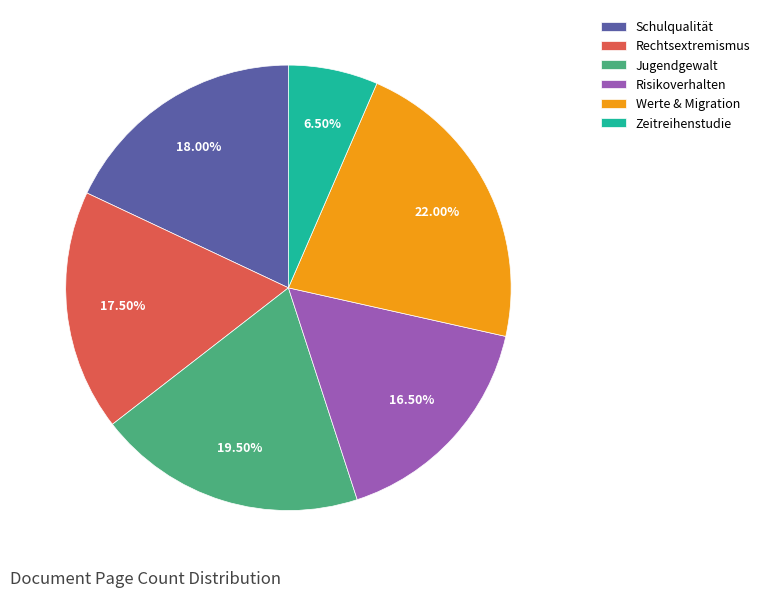

Is Risikoverhalten the majority of the pie?

No